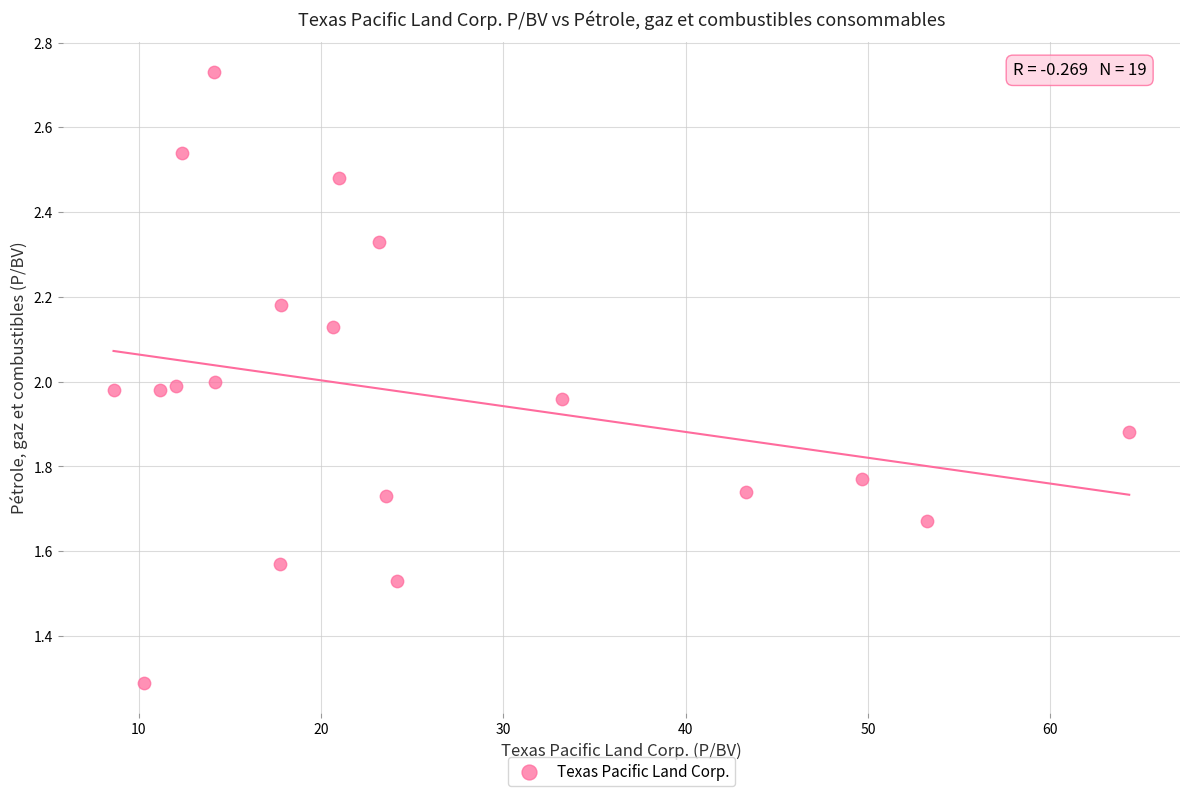

What is the range of Y values (max minus min)?

1.4